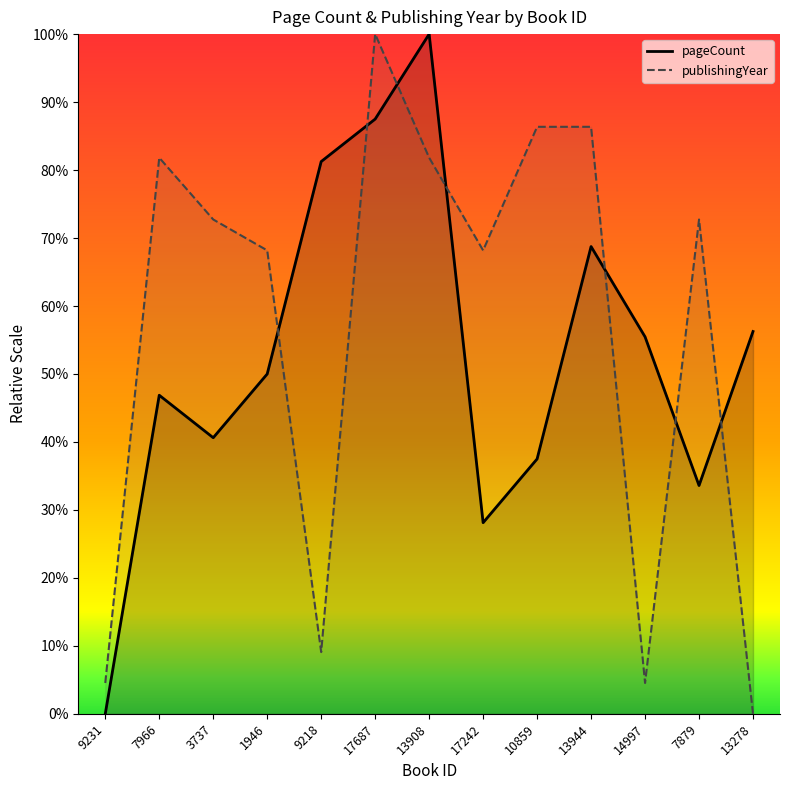

At which category is the sum across all series the highest?

17687